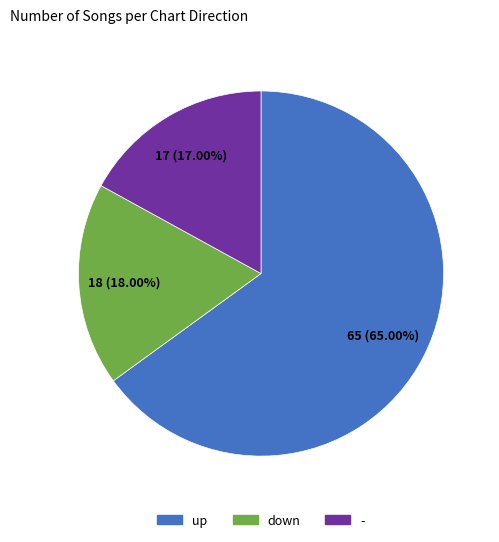

Is it true that - is 17% of the pie?

True